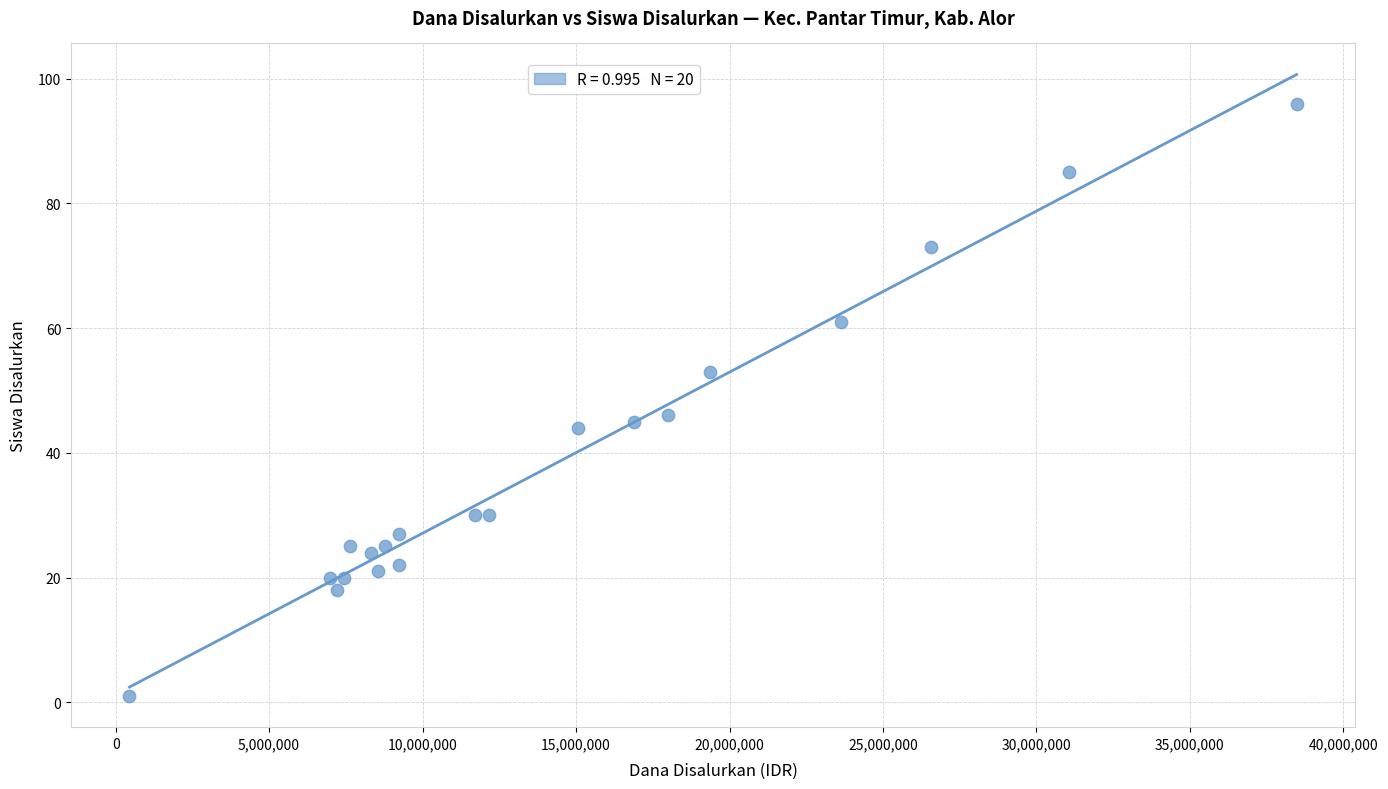

What is the range of X values (max minus min)?

38025000